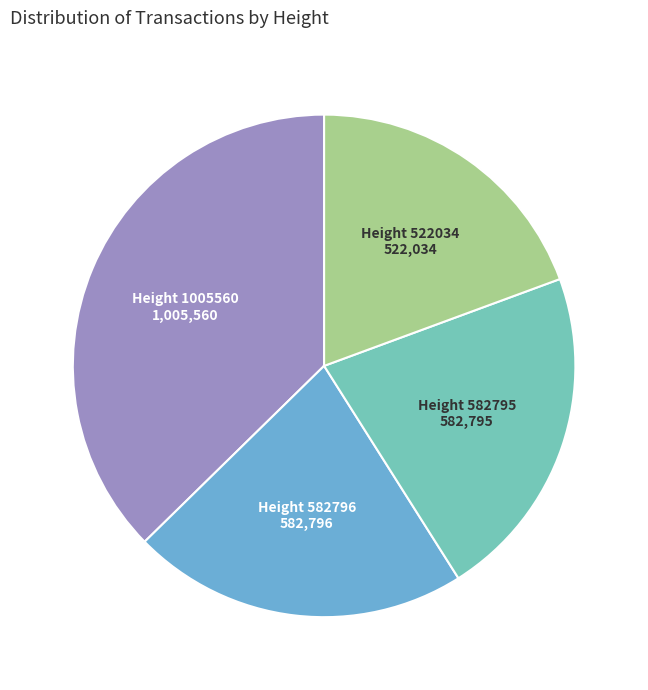

Does Height 582796 account for over 50% of the chart?

No